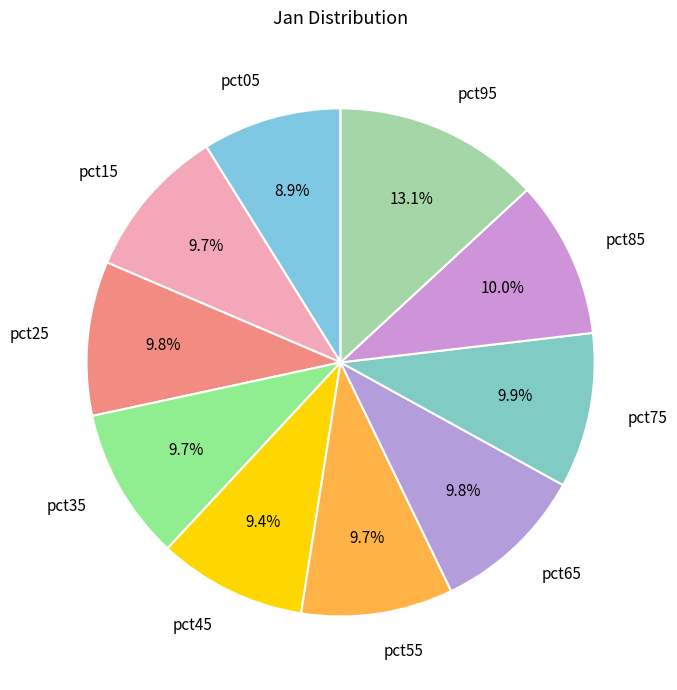

What percentage is NOT represented by pct05?

91.1%